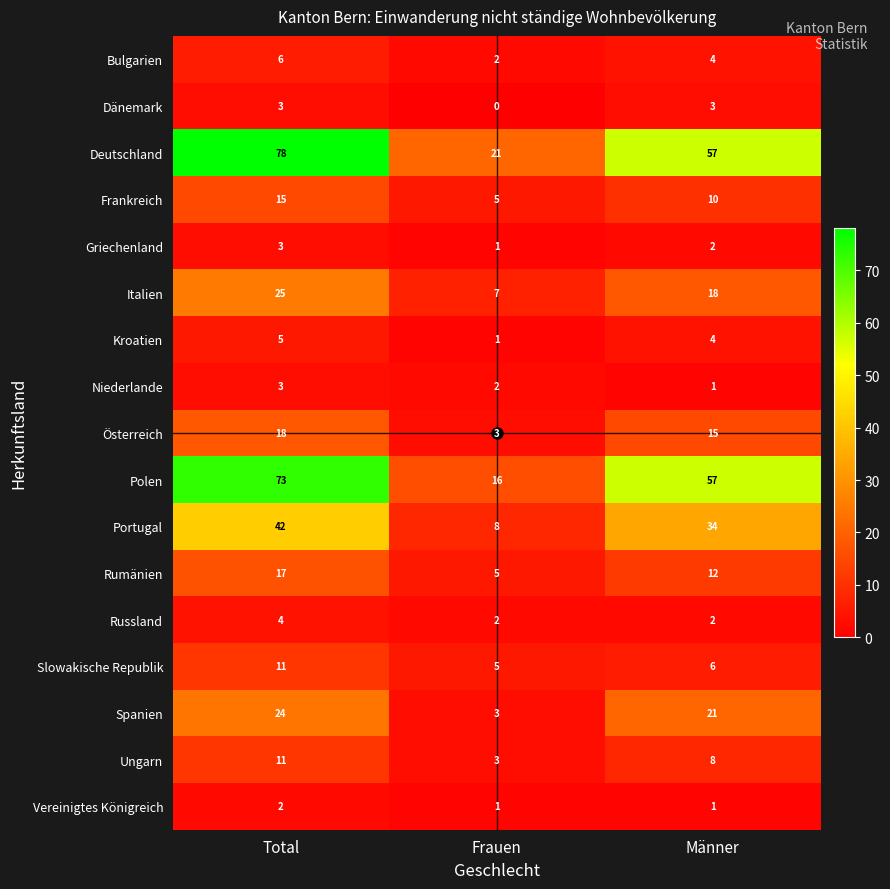

What is the sum of the Niederlande values at Frauen and Männer?

3